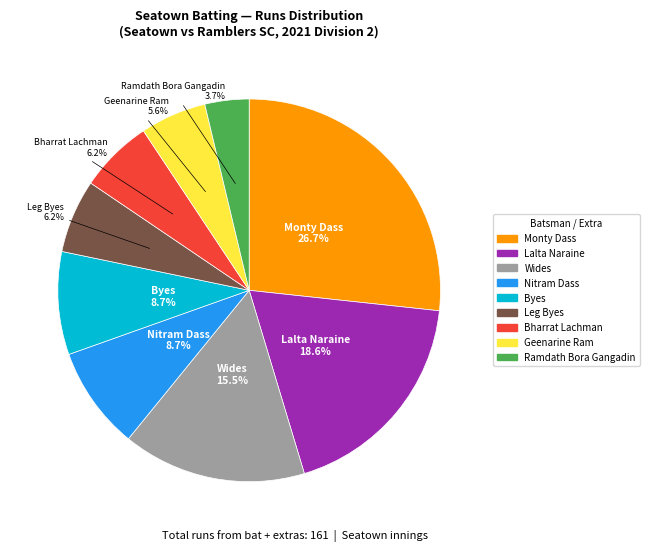

Is there any slice that represents more than half of the pie?

No